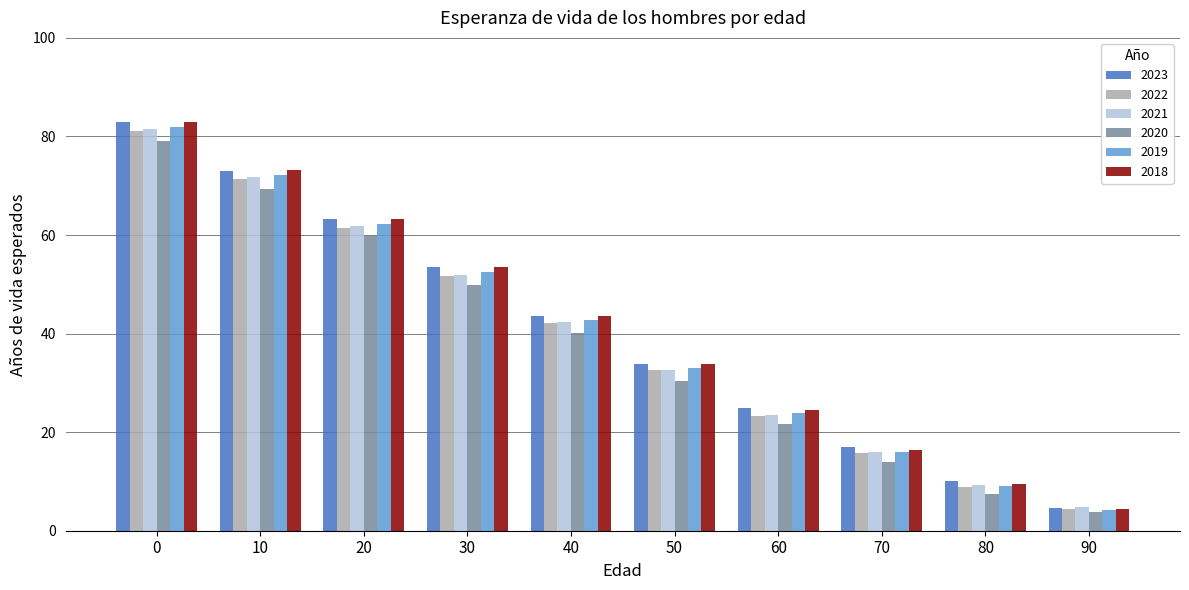

What is the sum of all 2021 values?

395.5